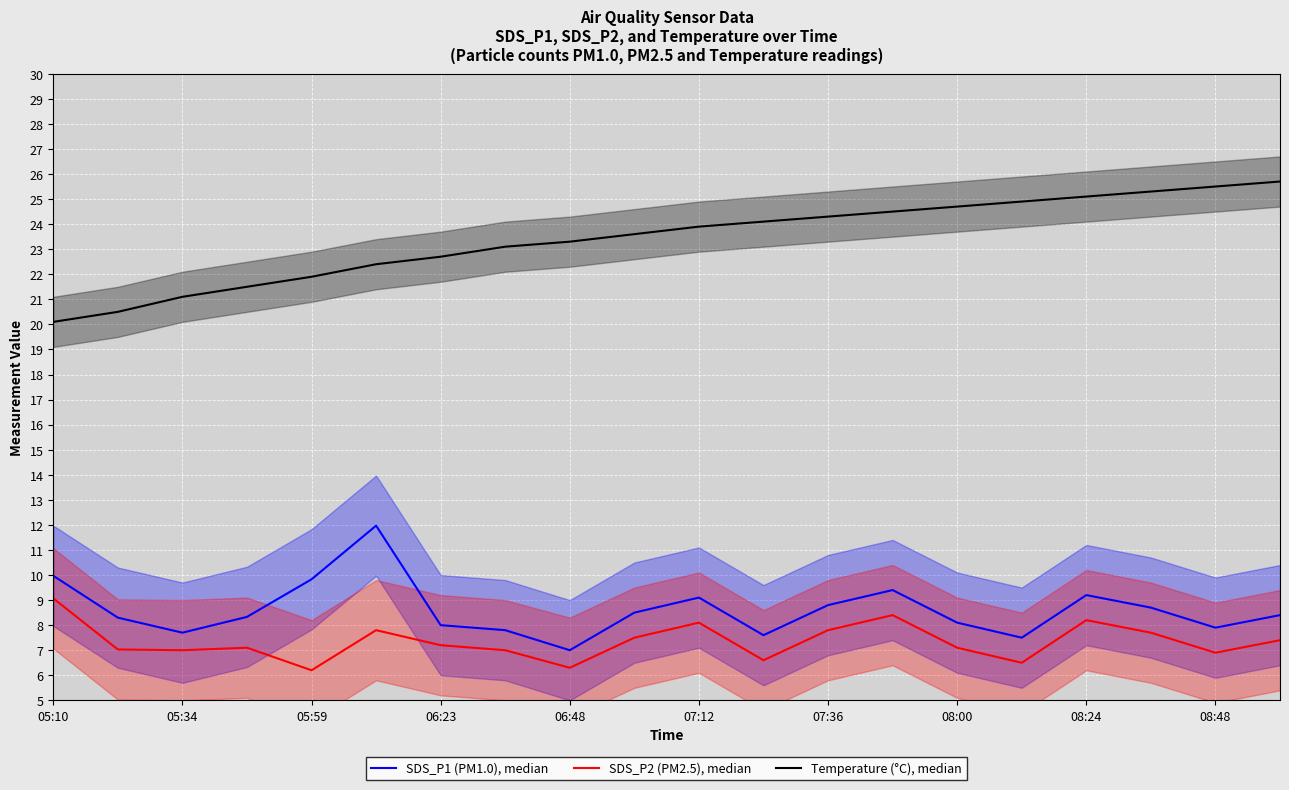

What is the difference between the maximum and minimum values in the Temperature (°C), median series?

5.6